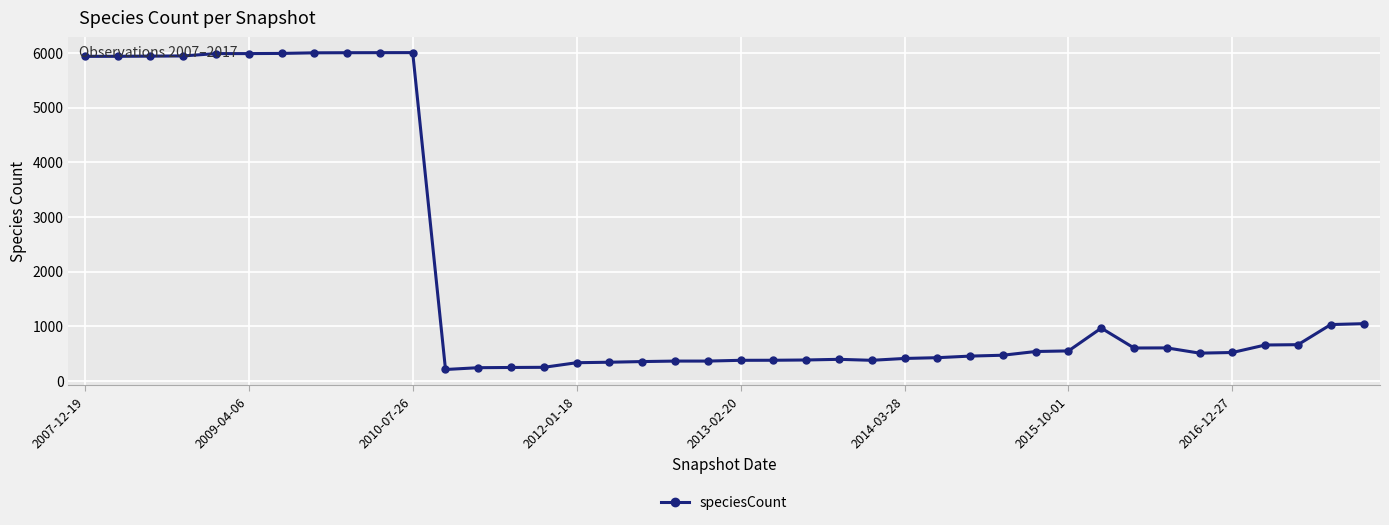

What is the value of the 2nd point from the left?

5939